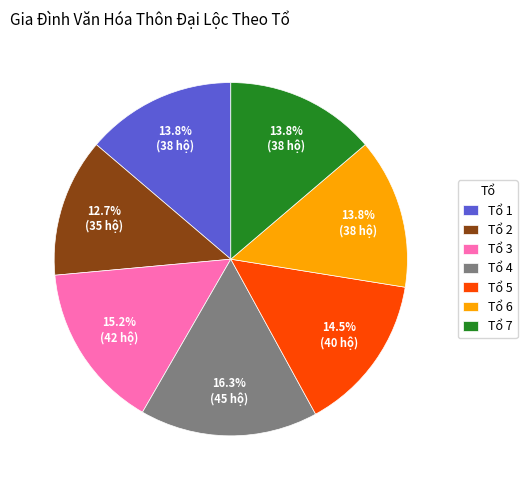

Is the sum of Tổ 3 and Tổ 6 greater than half?

No